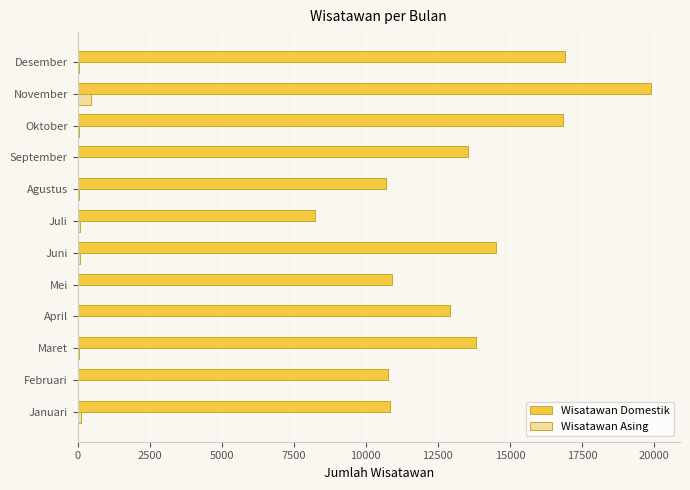

Which label corresponds to the largest value in the chart?

November